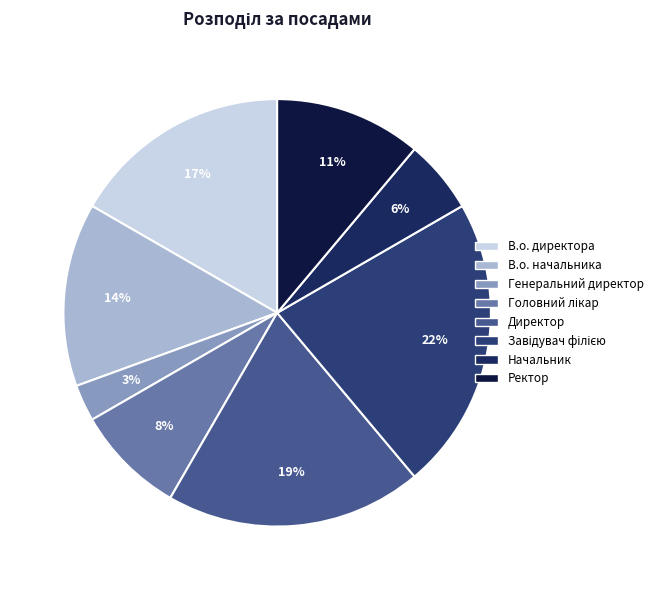

Is the sum of В.о. начальника and Головний лікар greater than half?

No